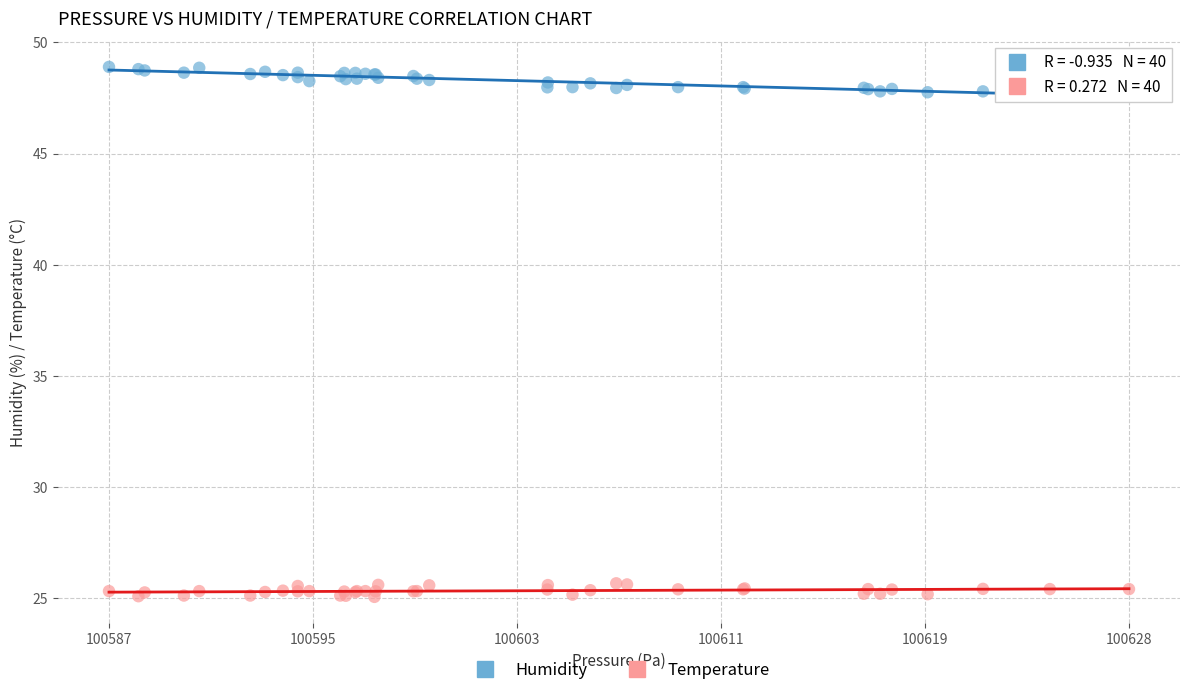

Which series contains the highest Y value?

Humidity